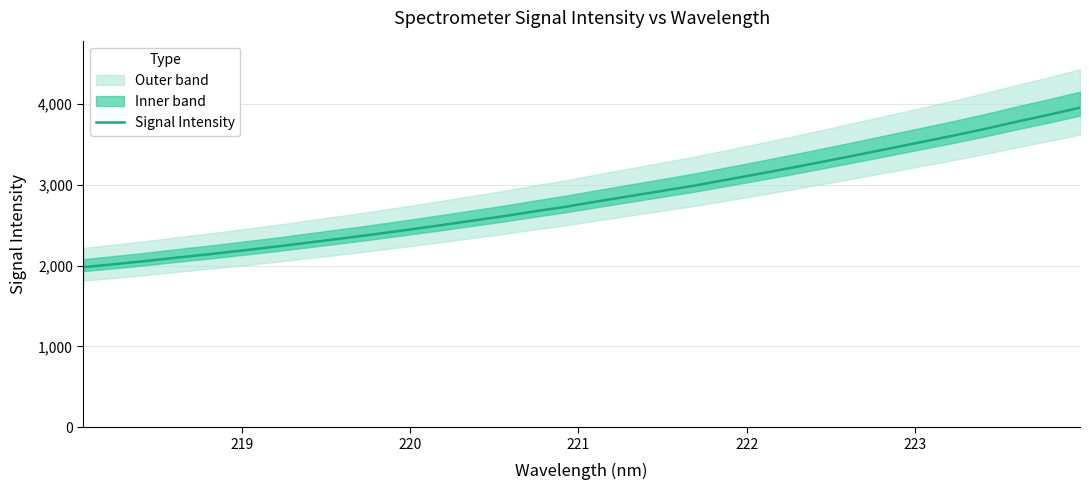

What is the maximum value shown in the chart?

3954.6